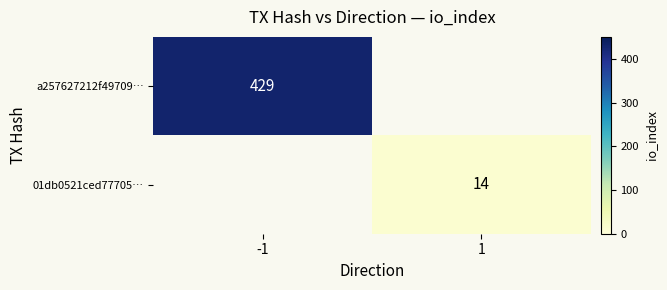

True or false: 01db0521ced77705… has a value of 22 at 1.

False